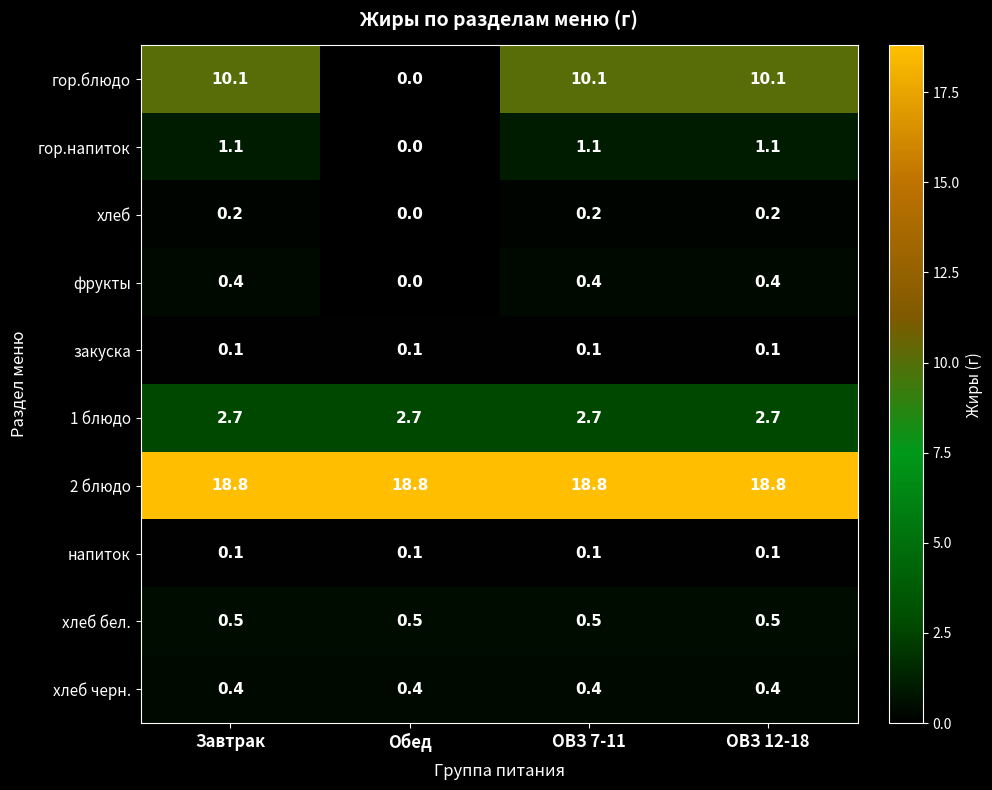

Which series has the largest total across all categories?

2 блюдо